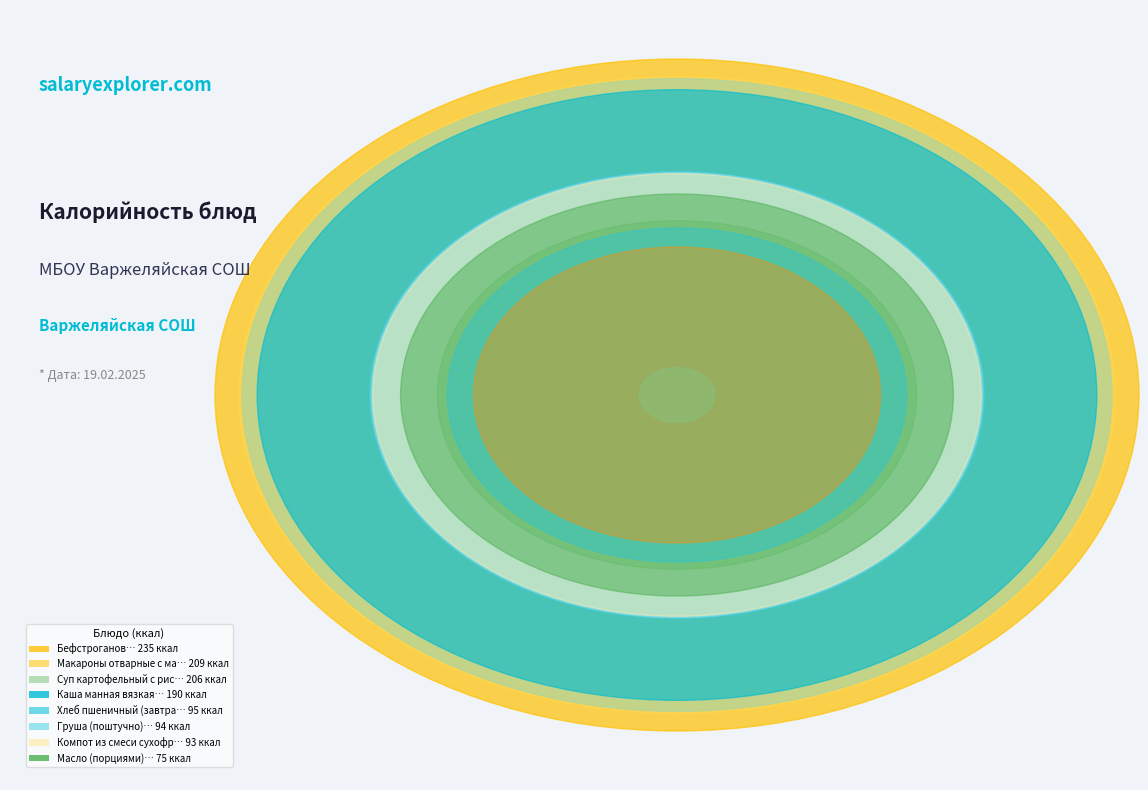

The Хлеб пшеничный (завтрак) slice represents 7% of the pie. True or false?

True